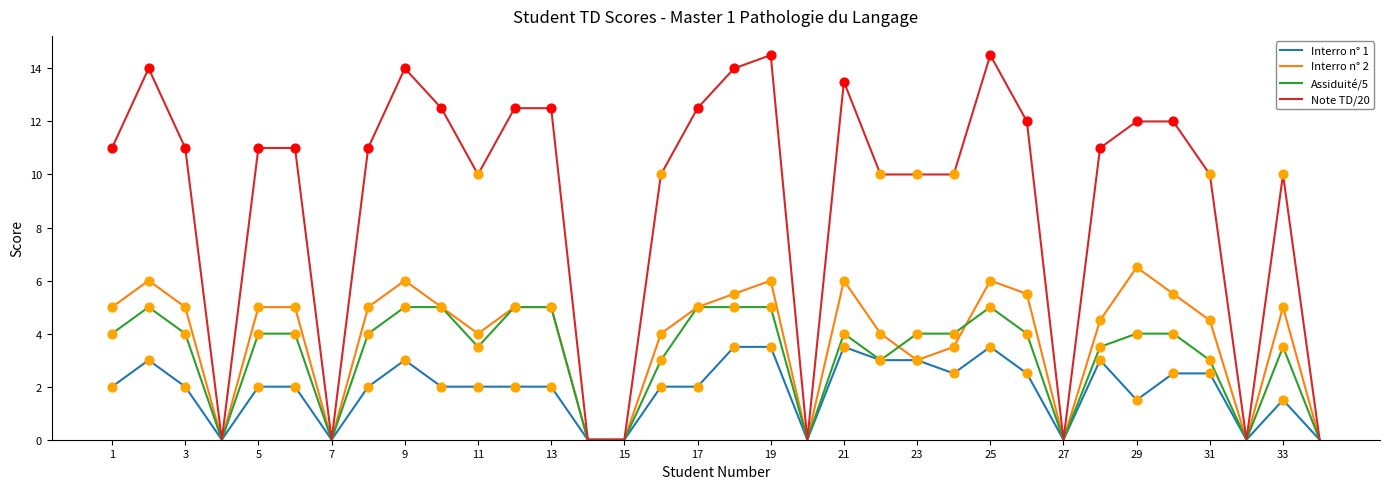

Which series has the largest total across all categories?

Note TD/20